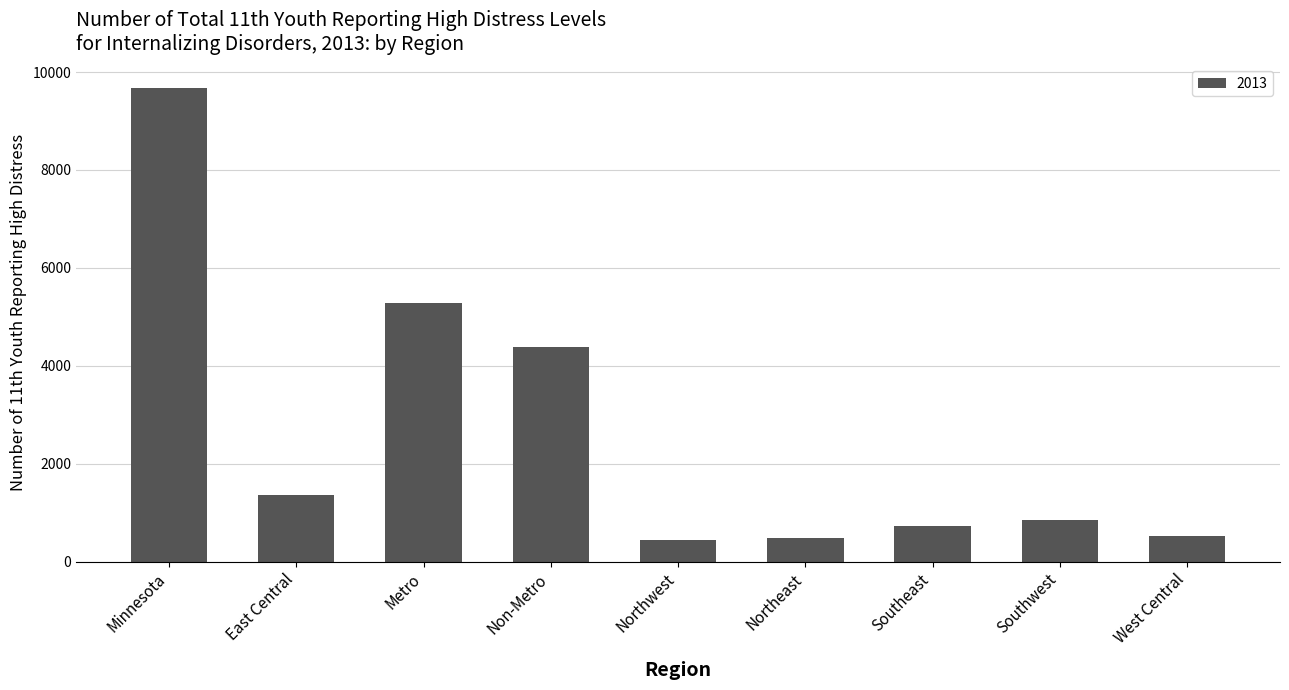

What is the sum of all values?

23749